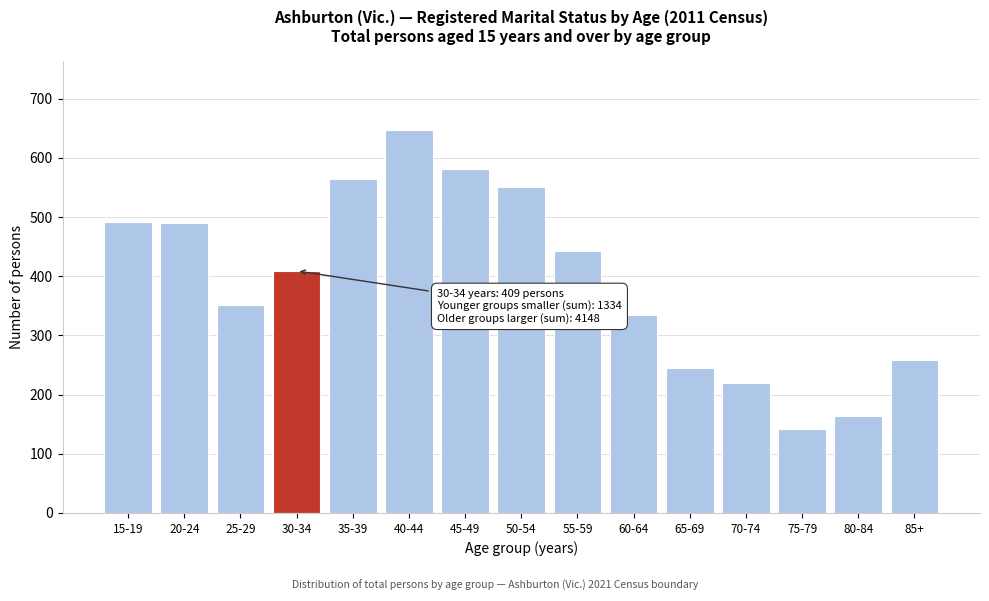

The chart shows a value of 245 at 65-69. True or false?

True